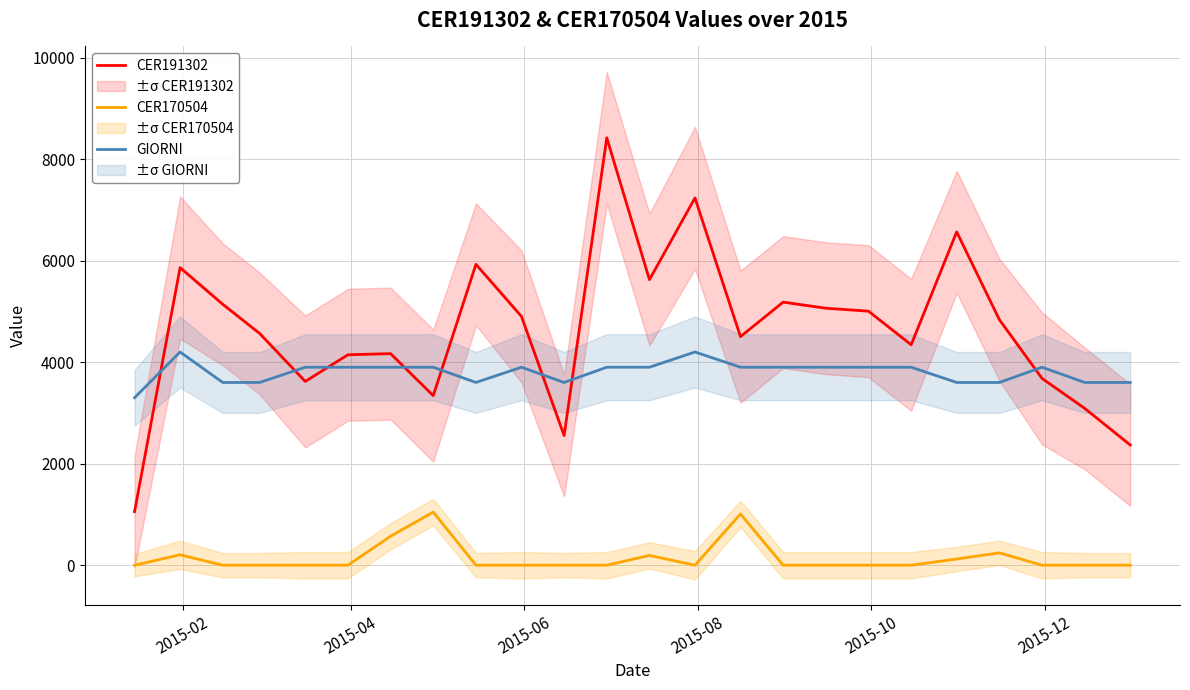

Does the chart display data point markers on the line(s)?

No